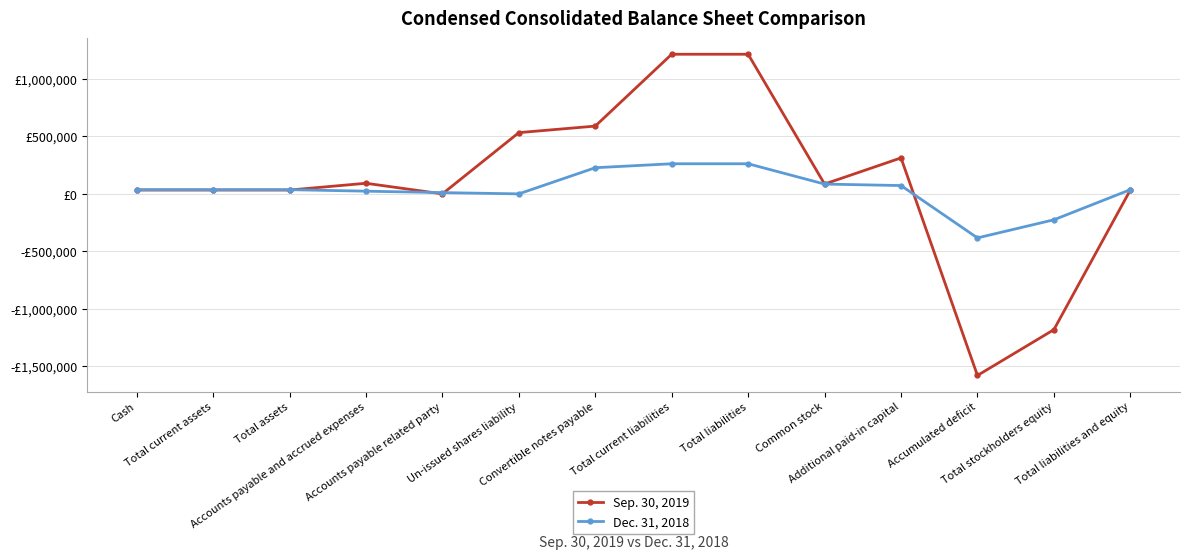

Where do Dec. 31, 2018 and Sep. 30, 2019 first cross each other?

Total assets and Accounts payable and accrued expenses